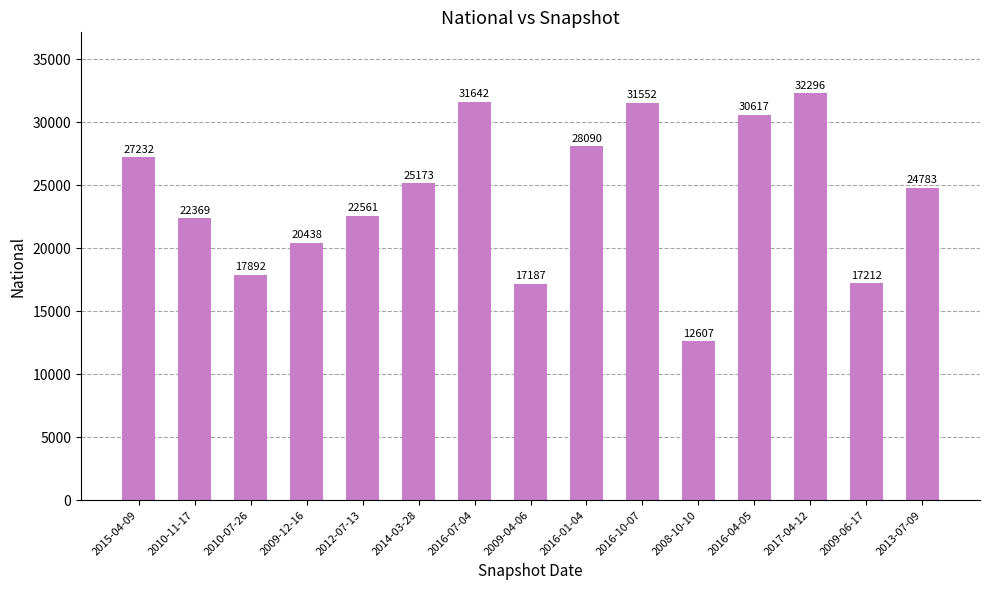

What is the average value?

24110